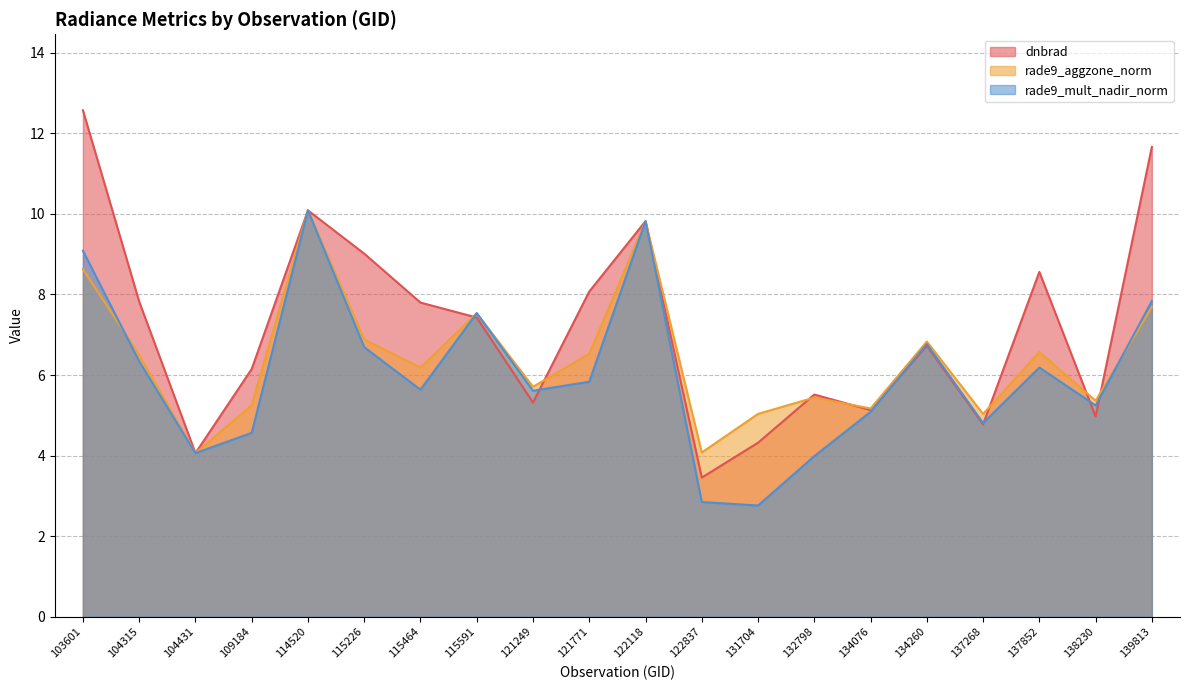

At how many categories does at least one series exceed 12?

1